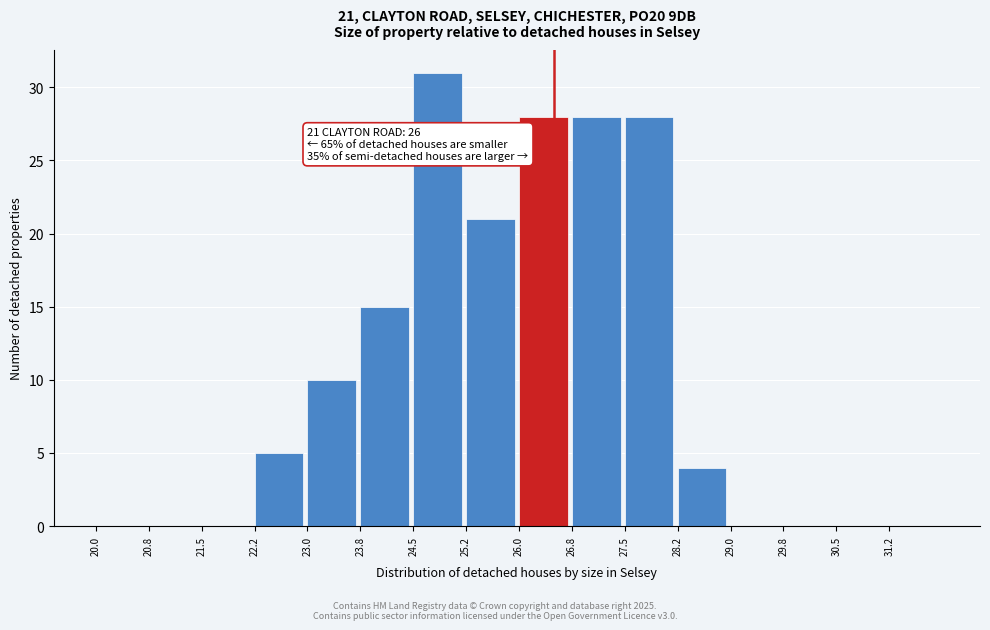

Which range on the x-axis has the tallest bar?

24.50 to 25.25